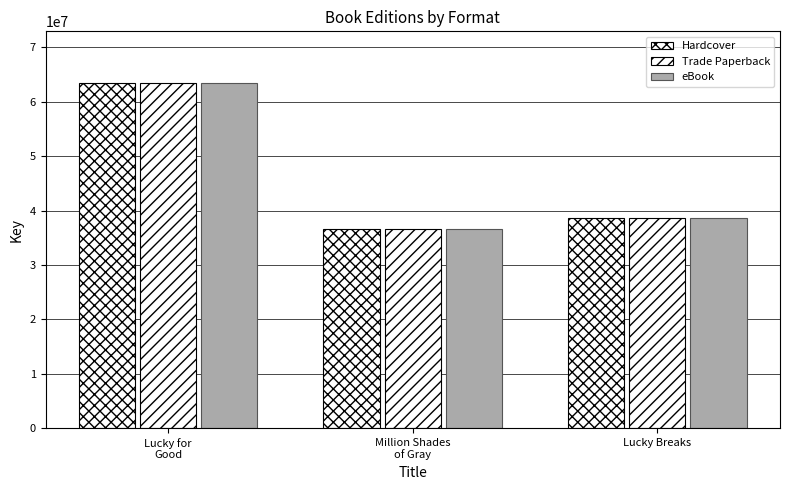

Are the bars grouped side by side (vs. stacked)?

Yes